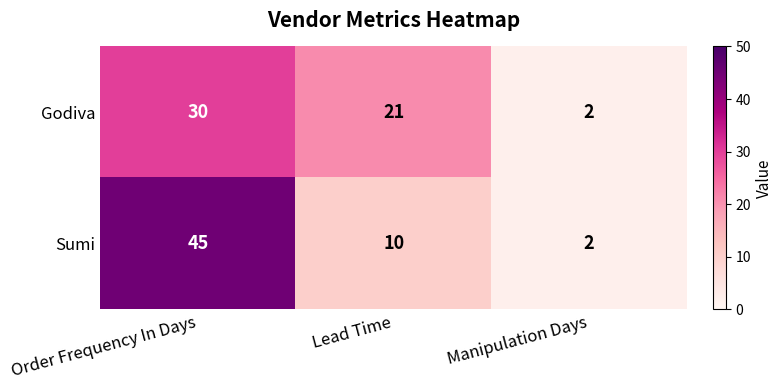

What is the smallest value displayed?

2